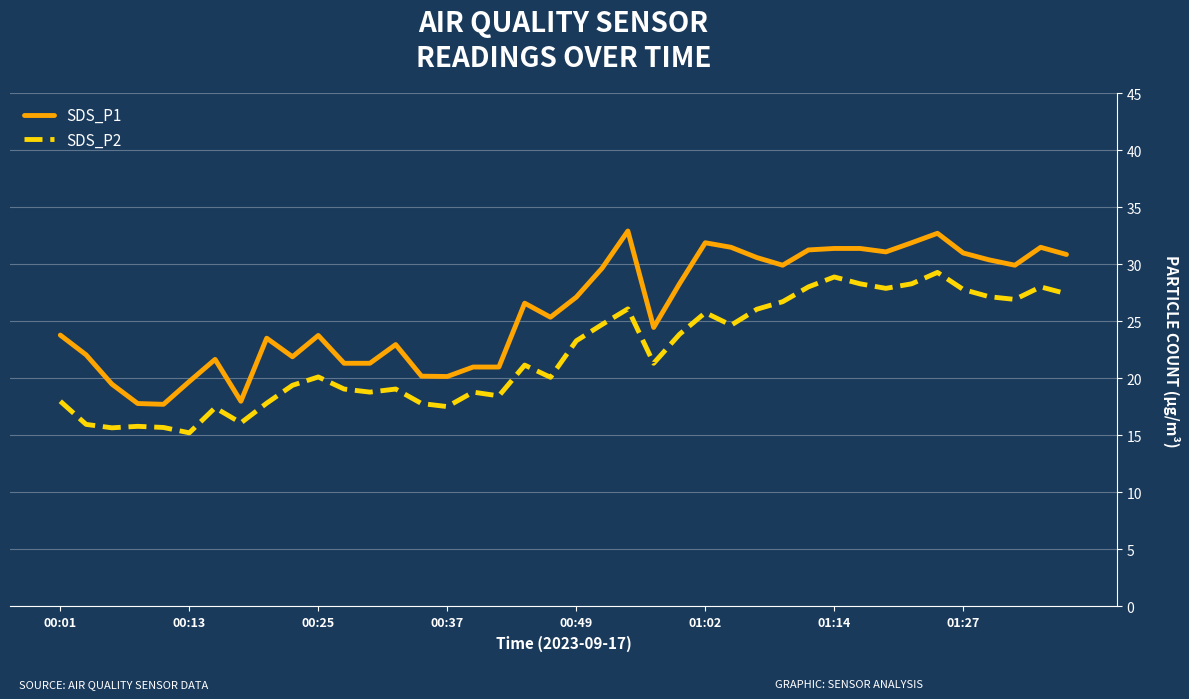

What is the difference between the maximum and minimum values in the SDS_P2 series?

14.1